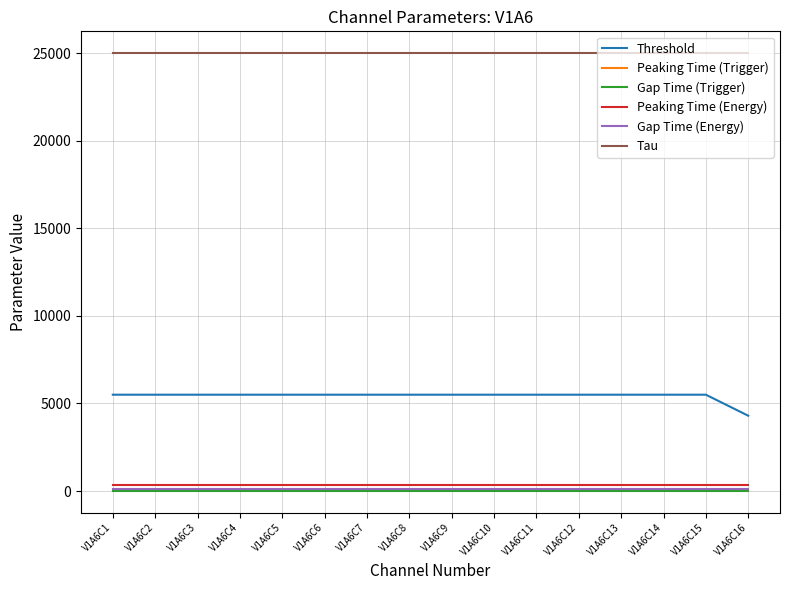

Is the value of Threshold at V1A6C2 greater than the value of Peaking Time (Energy) at V1A6C10?

Yes